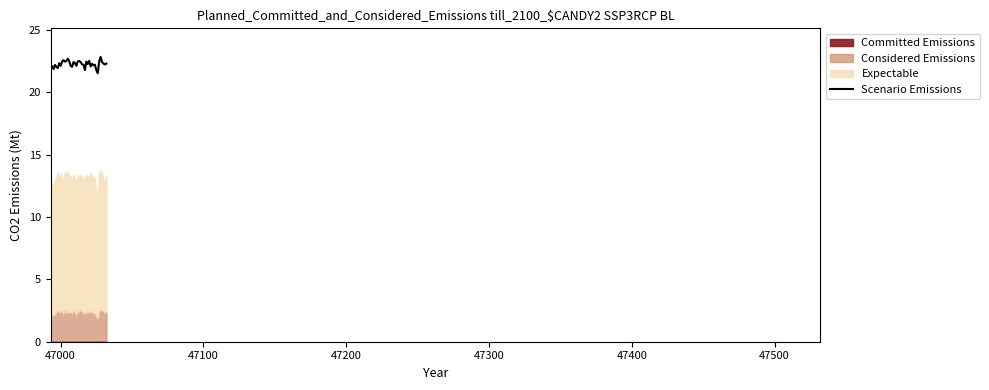

Reading left to right, extract all data points from this chart.

22.2	22.1	21.9	22.2	22.0	21.9	22.3	22.1	22.5	22.6	22.5	22.5	22.7	22.5	22.1	22.0	22.4	22.4	22.1	22.5	22.5	22.4	22.2	22.2	21.8	22.5	22.3	22.5	22.1	22.3	22.2	22.2	21.8	21.5	22.5	22.9	22.4	22.3	22.2	22.3